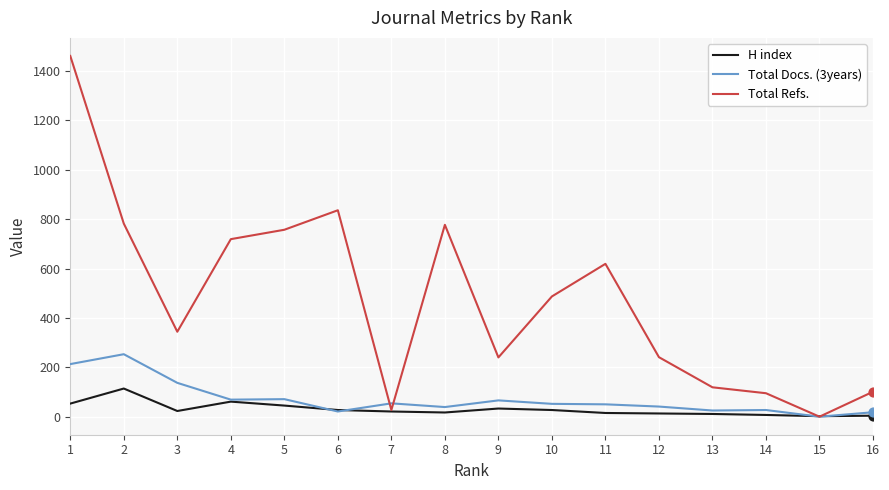

What are all the series names shown in the legend?

H index, Total Docs. (3years), Total Refs.